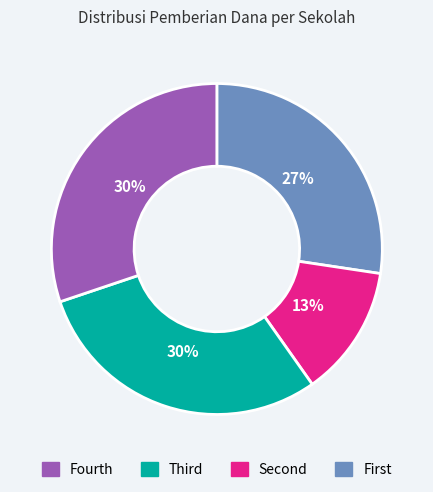

Is there a majority slice in this chart?

No